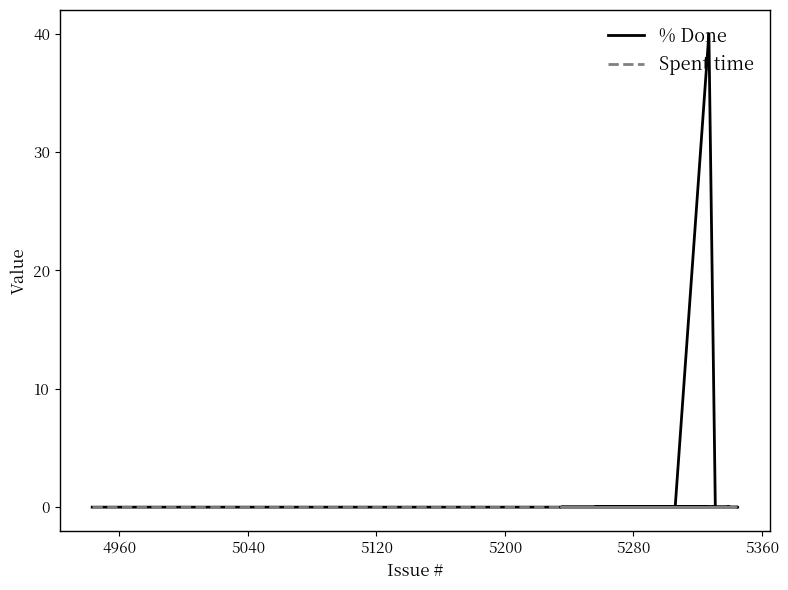

What are all the series names shown in the legend?

% Done, Spent time